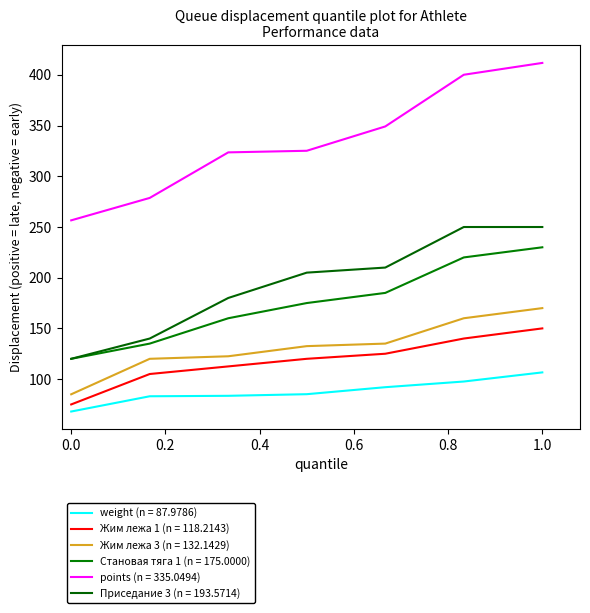

What are all the series names shown in the legend?

weight (n = 87.9786), Жим лежа 1 (n = 118.2143), Жим лежа 3 (n = 132.1429), Становая тяга 1 (n = 175.0000), points (n = 335.0494), Приседание 3 (n = 193.5714)